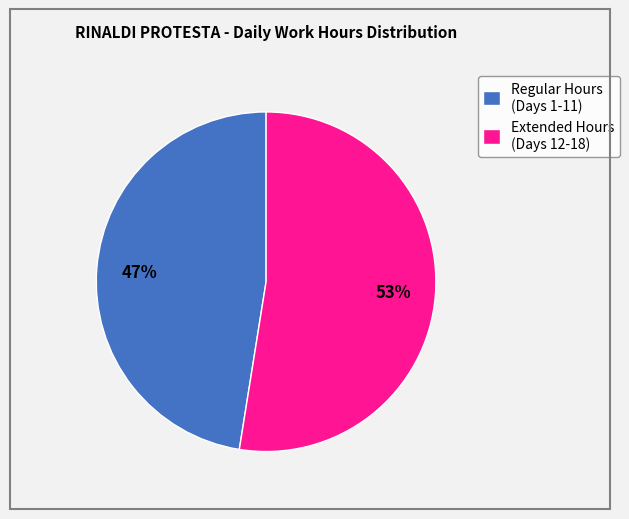

Is the sum of Regular Hours (Days 1-11) and Extended Hours (Days 12-18) greater than half?

Yes